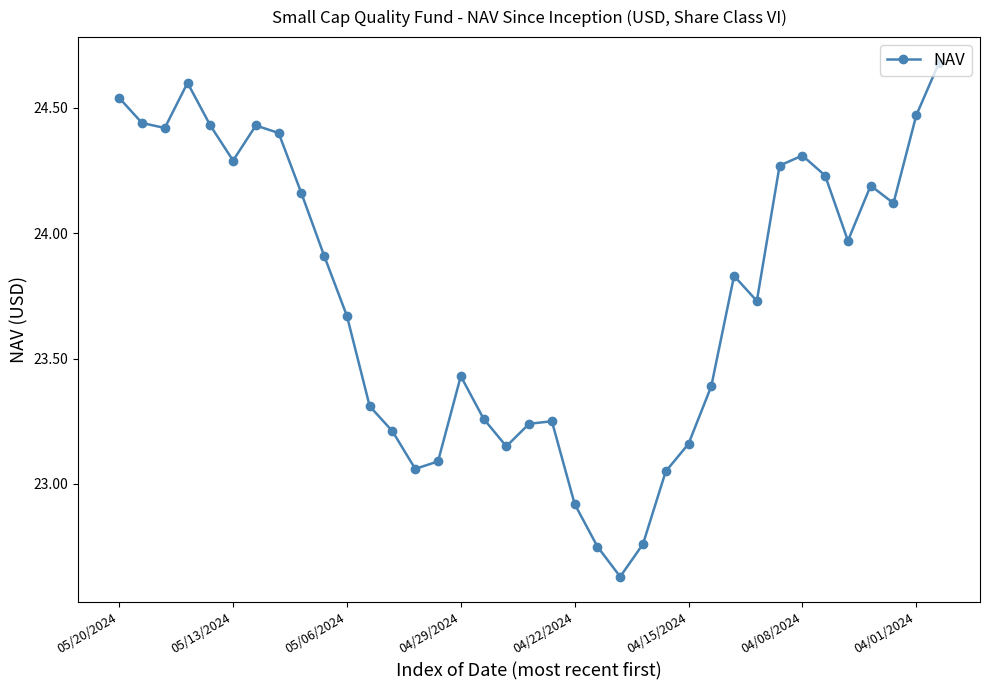

True or false: the data has more than 1 interior local peaks.

True